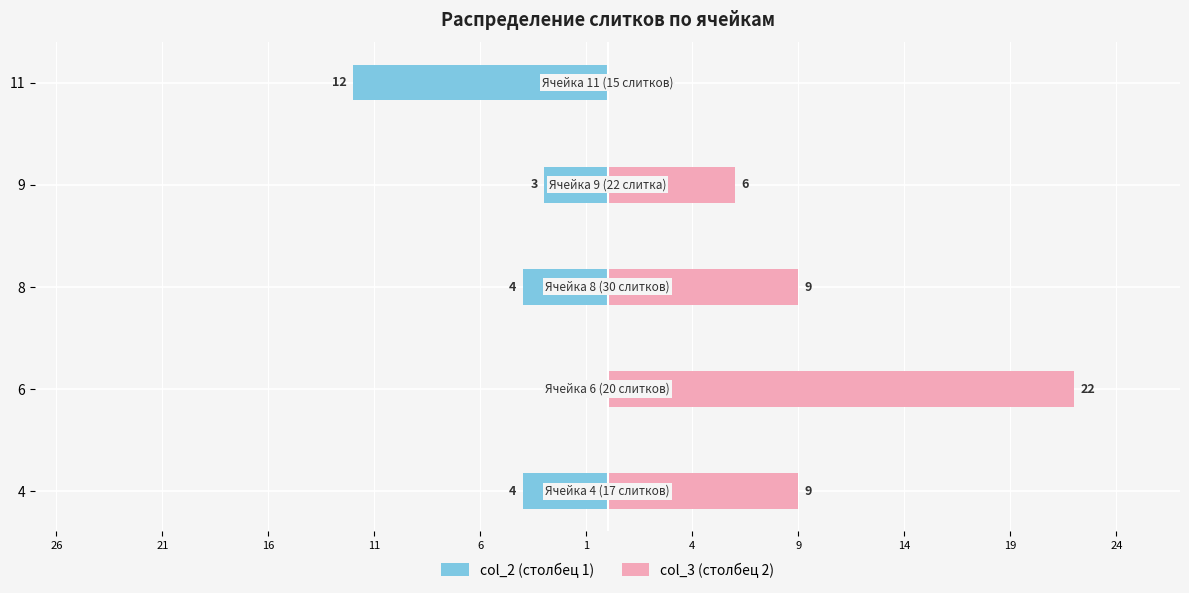

What are all the series names shown in the legend?

col_2 (столбец 1), col_3 (столбец 2)